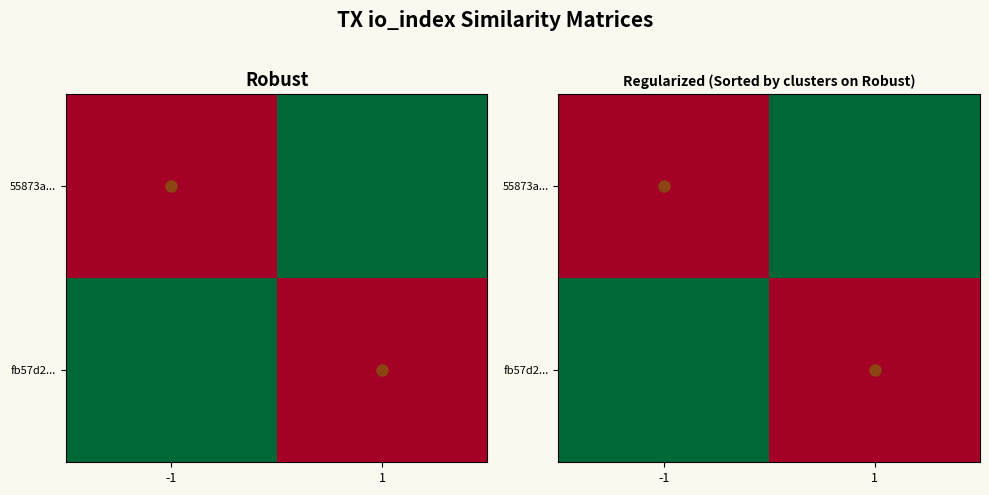

At how many categories does at least one series exceed 0?

2